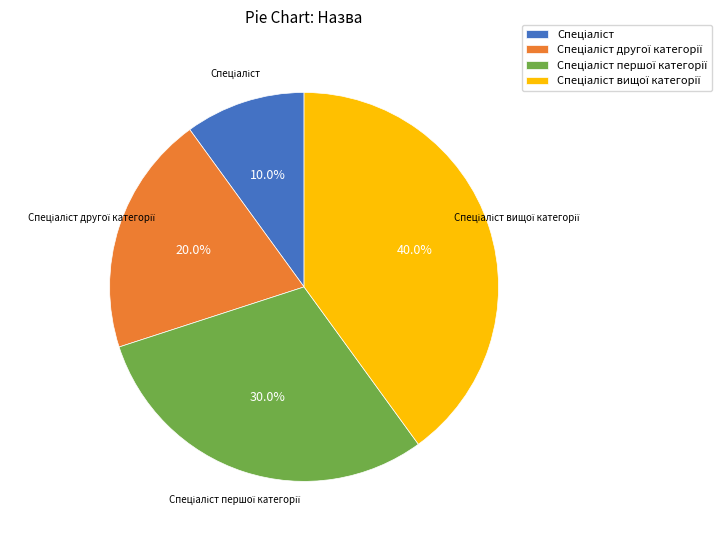

Is there a majority slice in this chart?

No